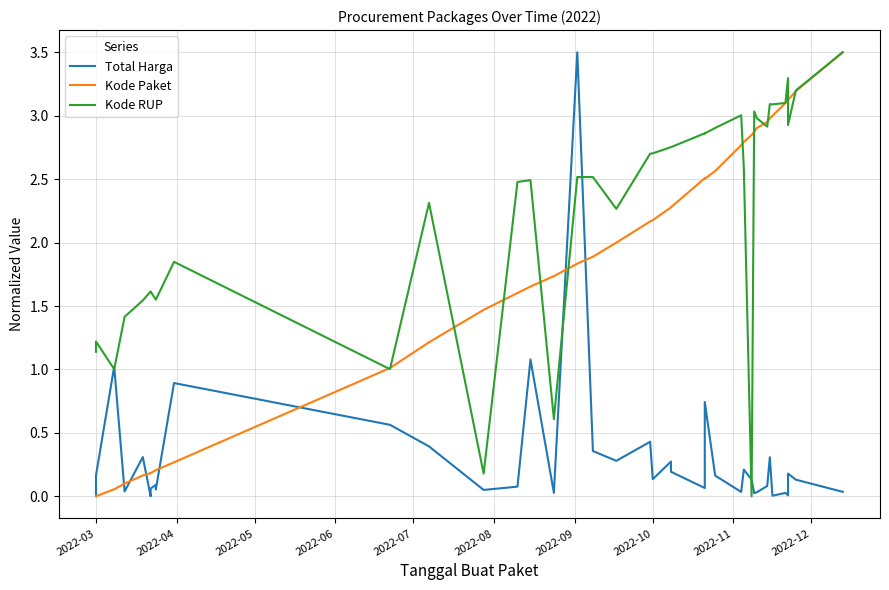

Is this an area chart (filled region under the line)?

No